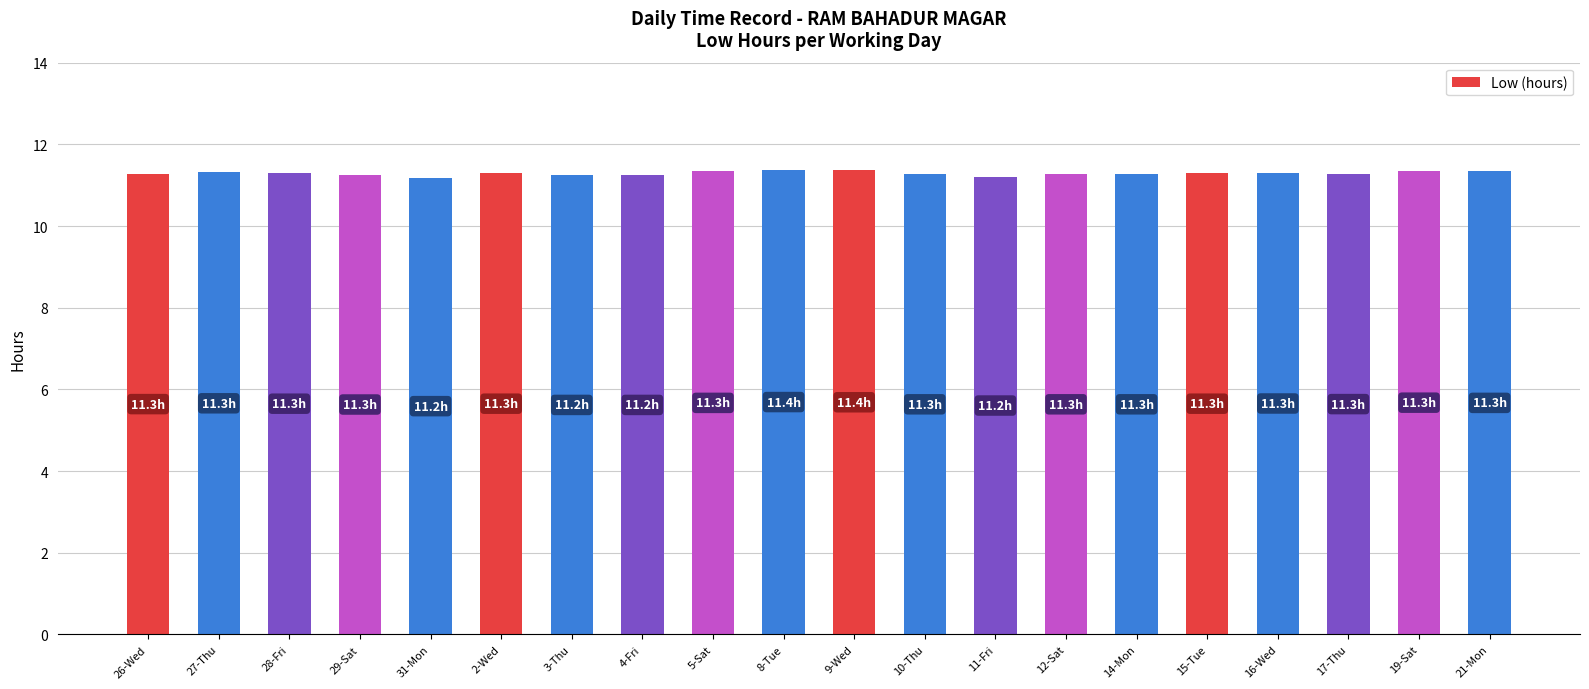

What is the value of the 17th bar from the left?

11.3